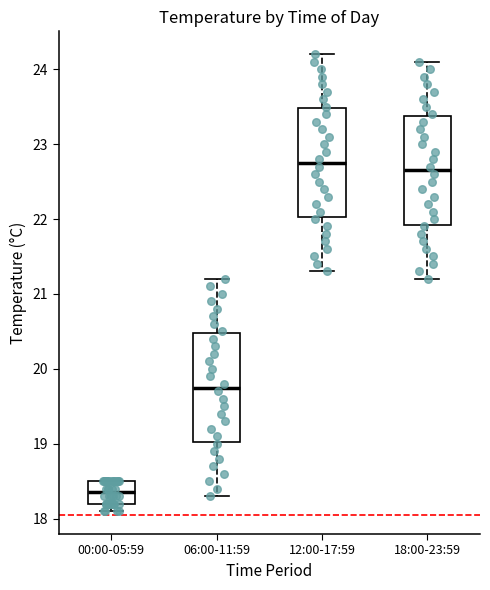

Where is the upper edge of the box for 06:00-11:59 on the y-axis? The values are not printed on the chart, so give them approximately, as read against the axis.

20.5